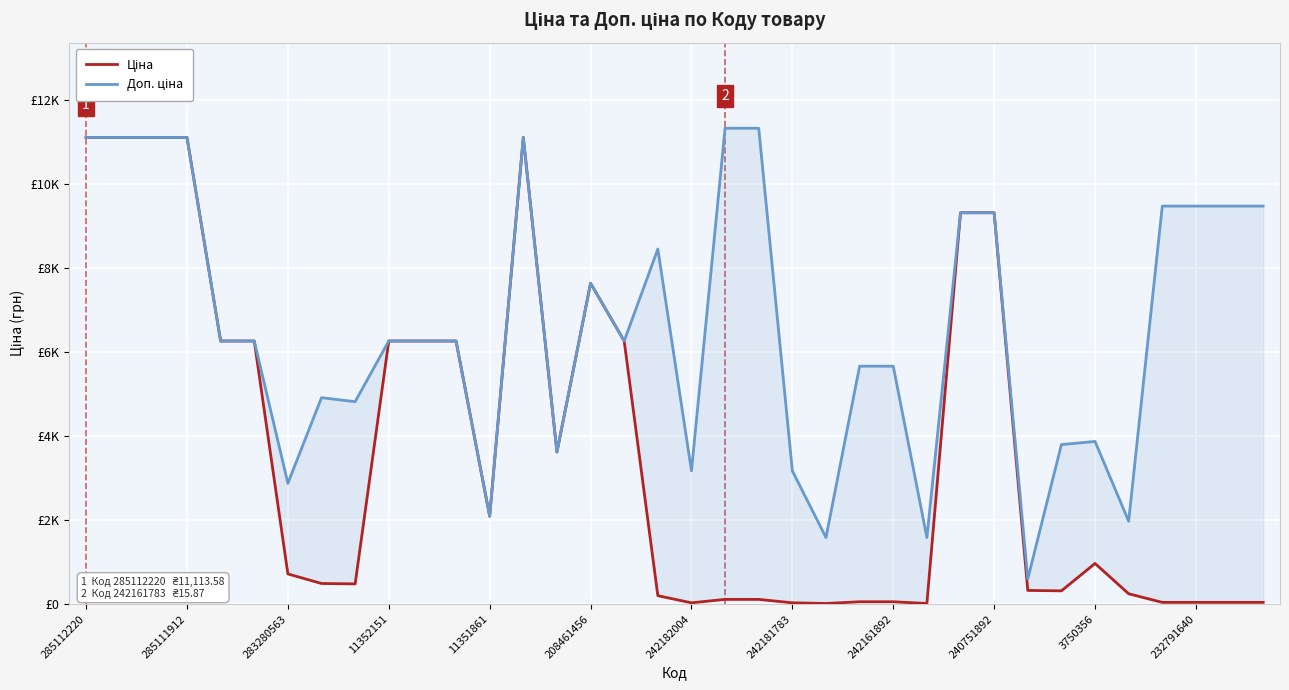

List the series in order of their peak value, lowest first.

Ціна, Доп. ціна